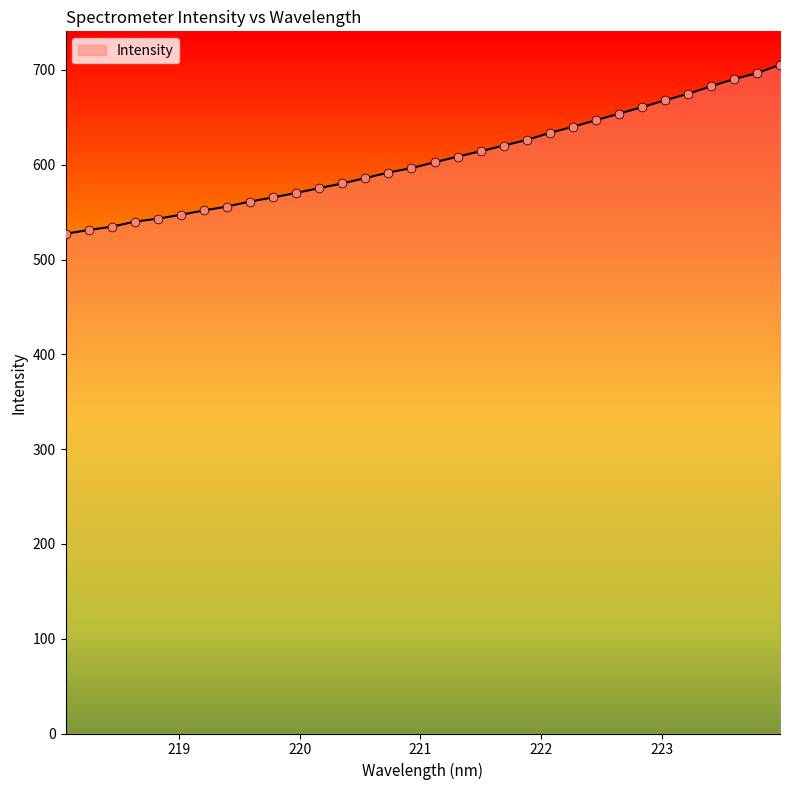

What is the difference between the maximum and minimum values?

178.2